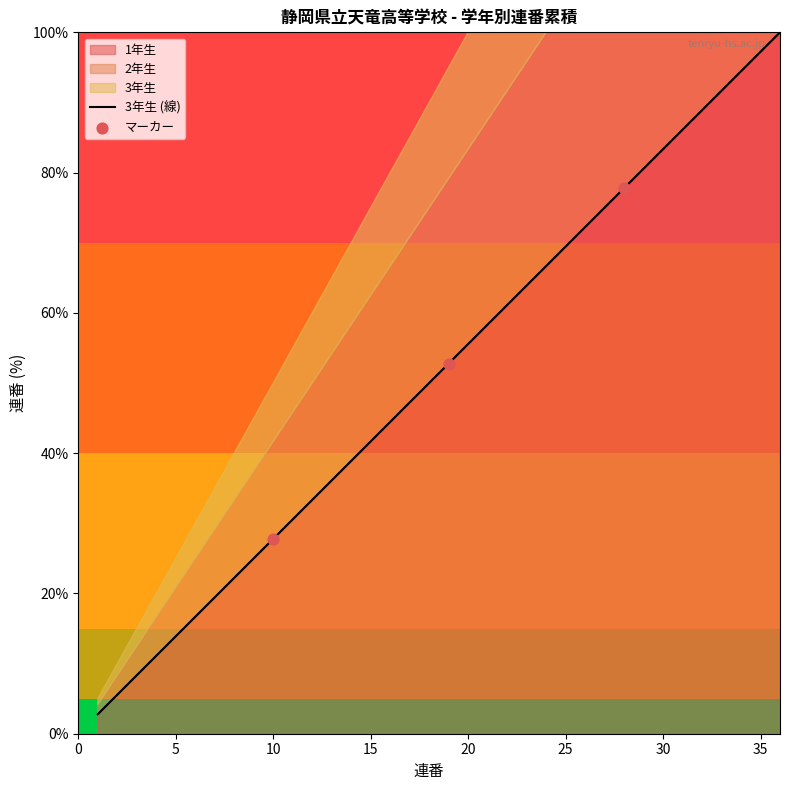

Which series has the largest total across all categories?

3年生